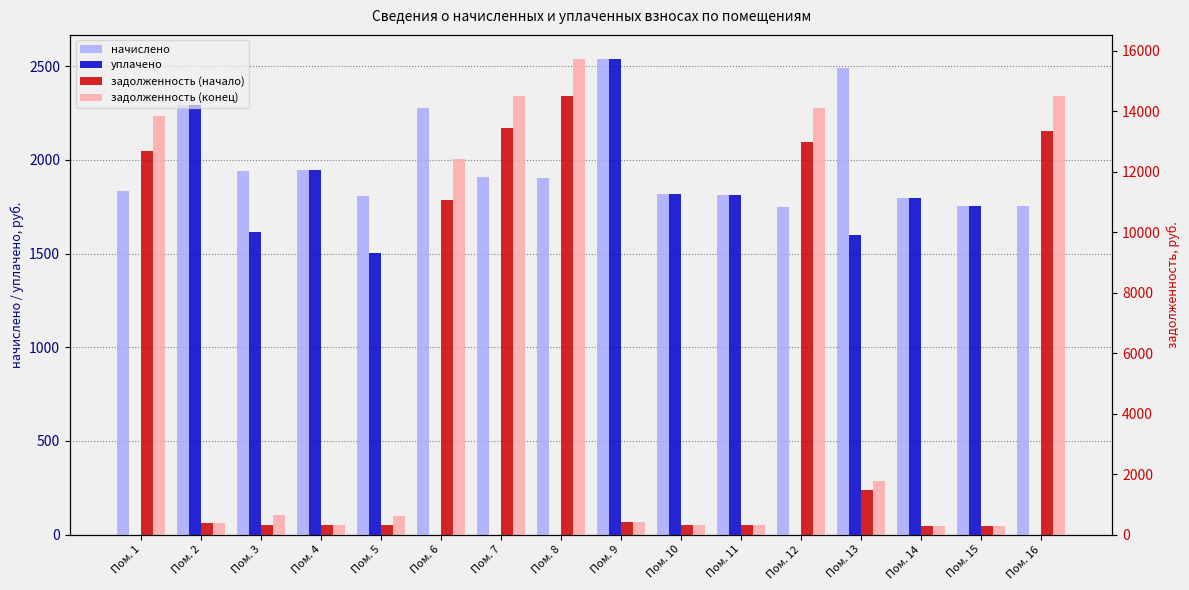

At which label does задолженность (конец) reach its minimum?

Пом. 15